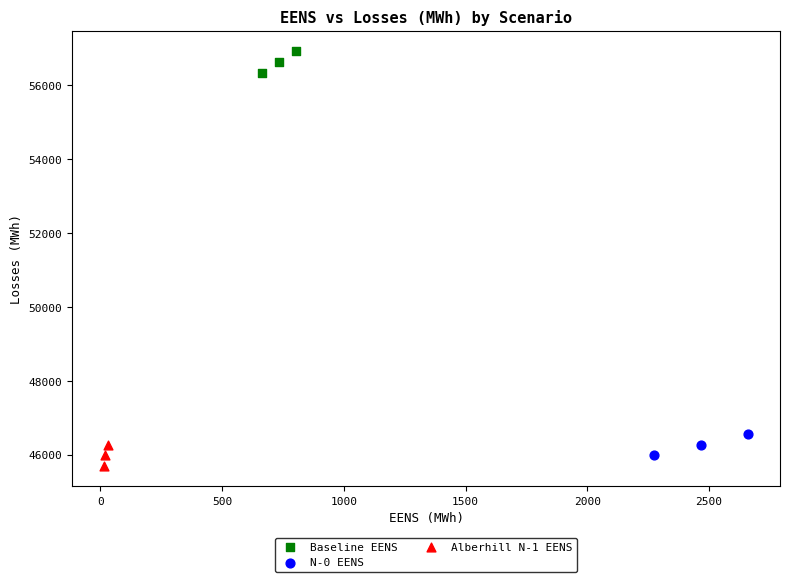

Which series reaches the minimum Y coordinate?

Alberhill N-1 EENS